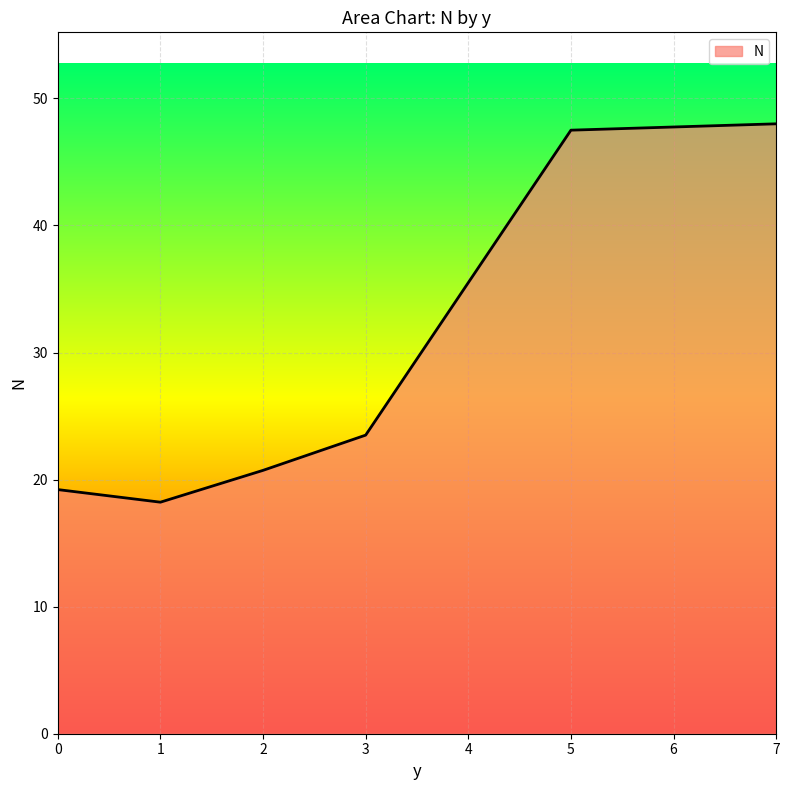

Approximately how many times larger is the value at 1 compared to 0?

0.9